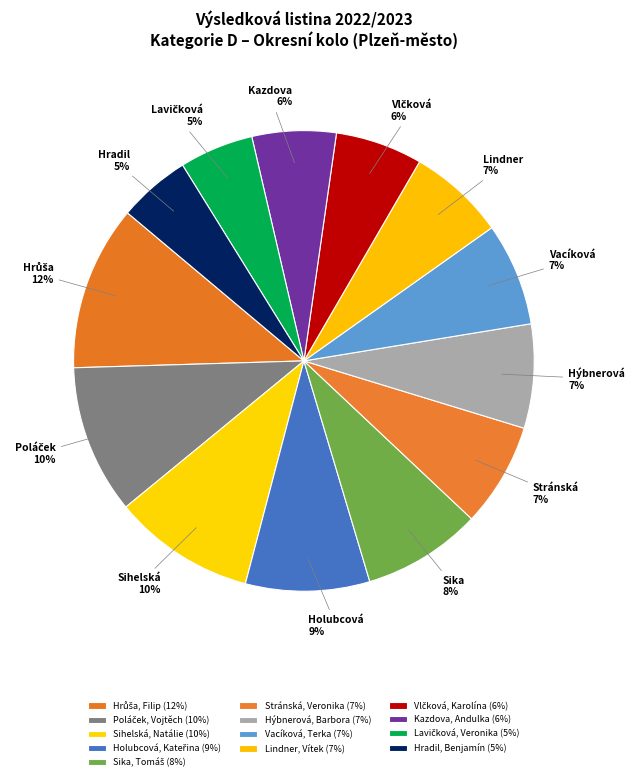

True or false: Kazdova, Andulka accounts for 6% of the total.

True